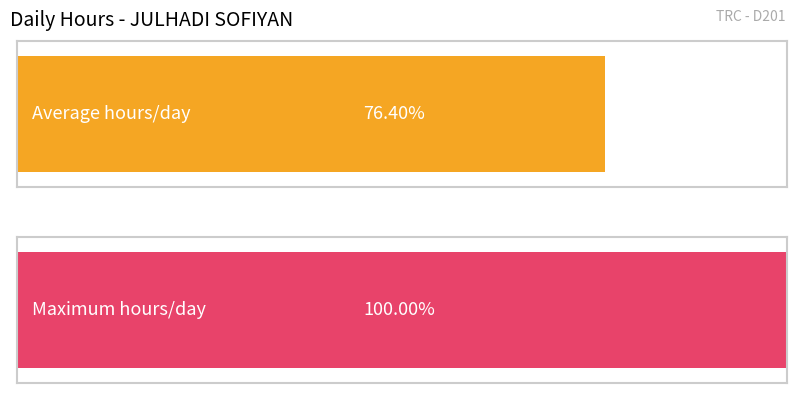

True or false: the data shows 18.1 at 14-Sat.

False